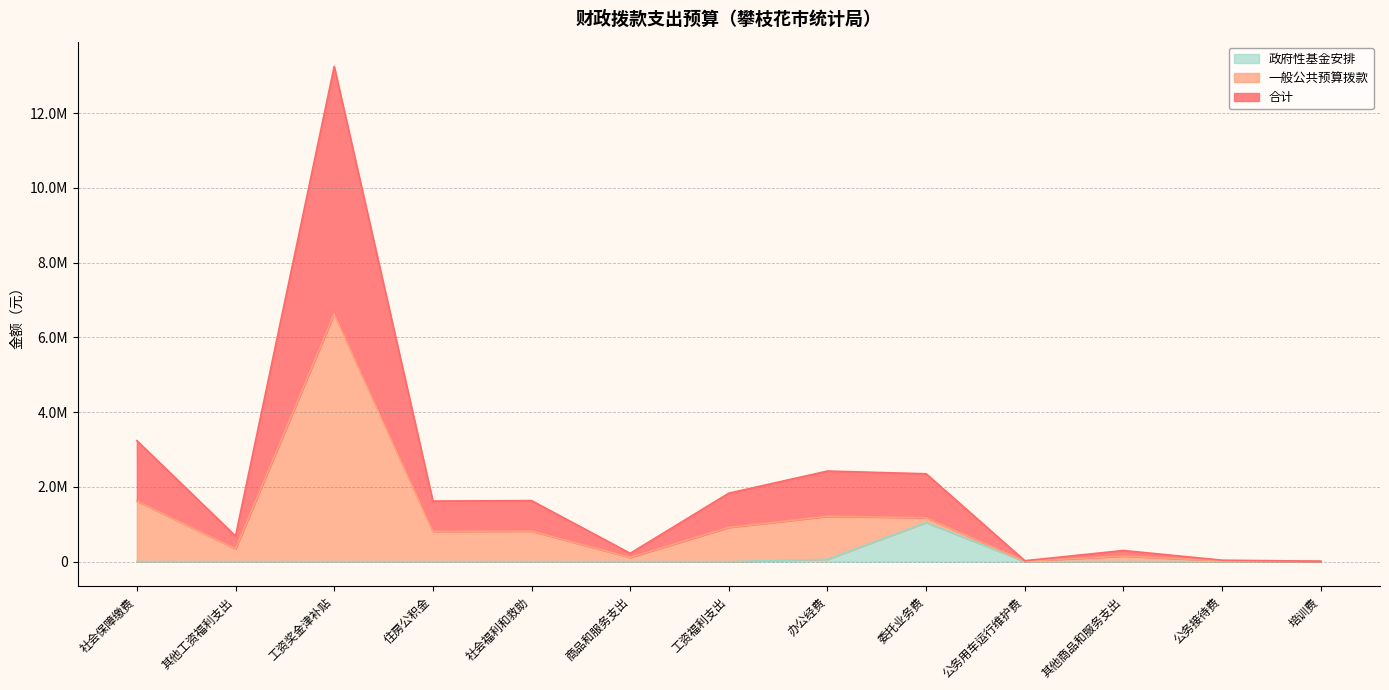

What are all the series names shown in the legend?

政府性基金安排, 一般公共预算拨款, 合计